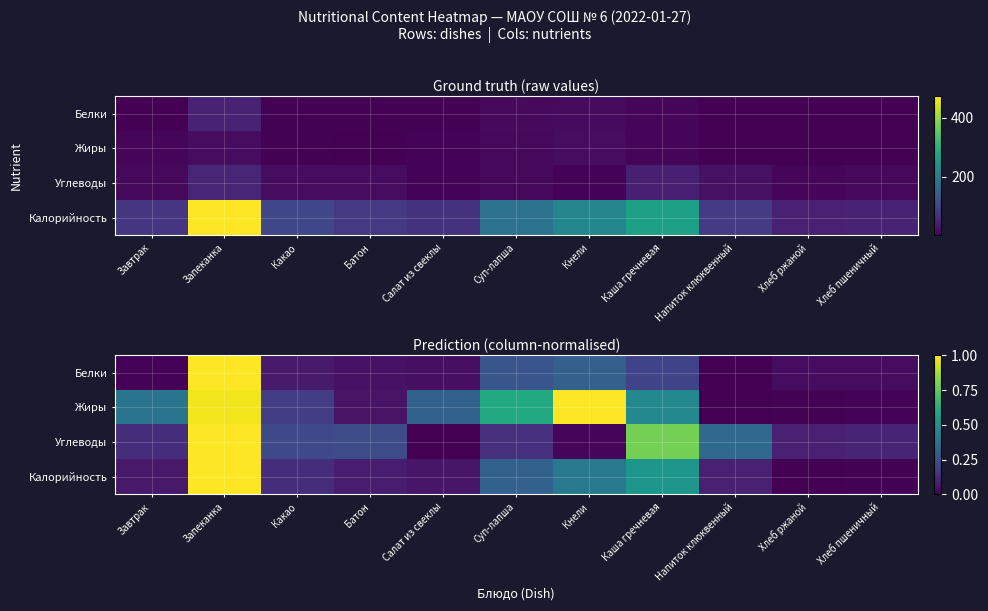

Which has a higher value, Хлеб пшеничный or Завтрак?

Хлеб пшеничный